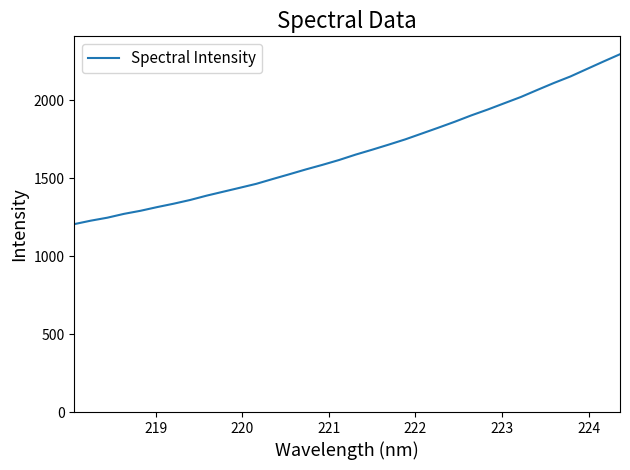

What is the smallest value displayed?

1204.5